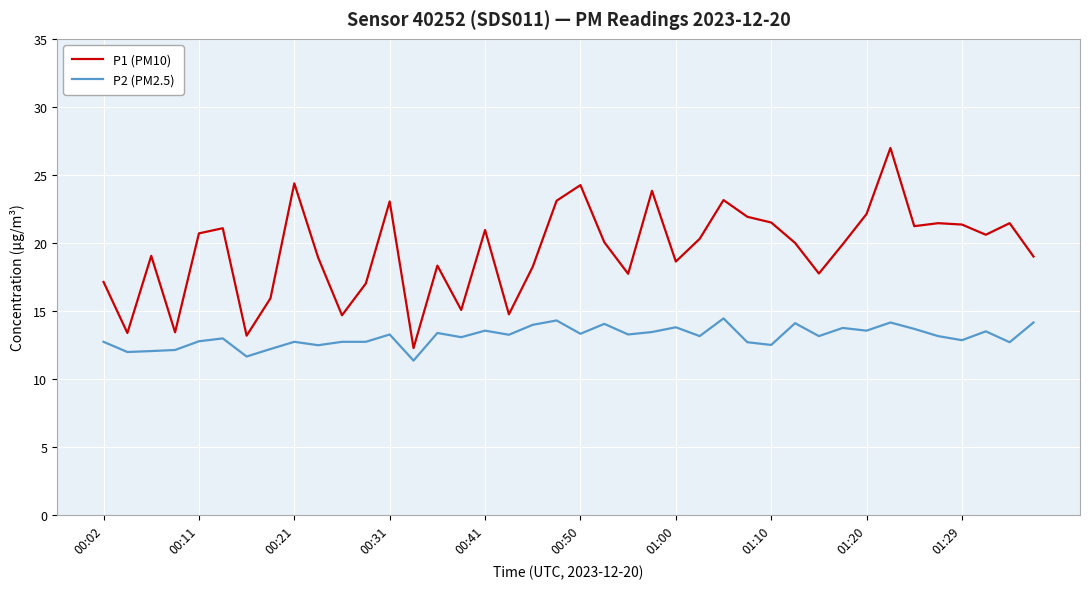

How many lines are shown in the chart?

2